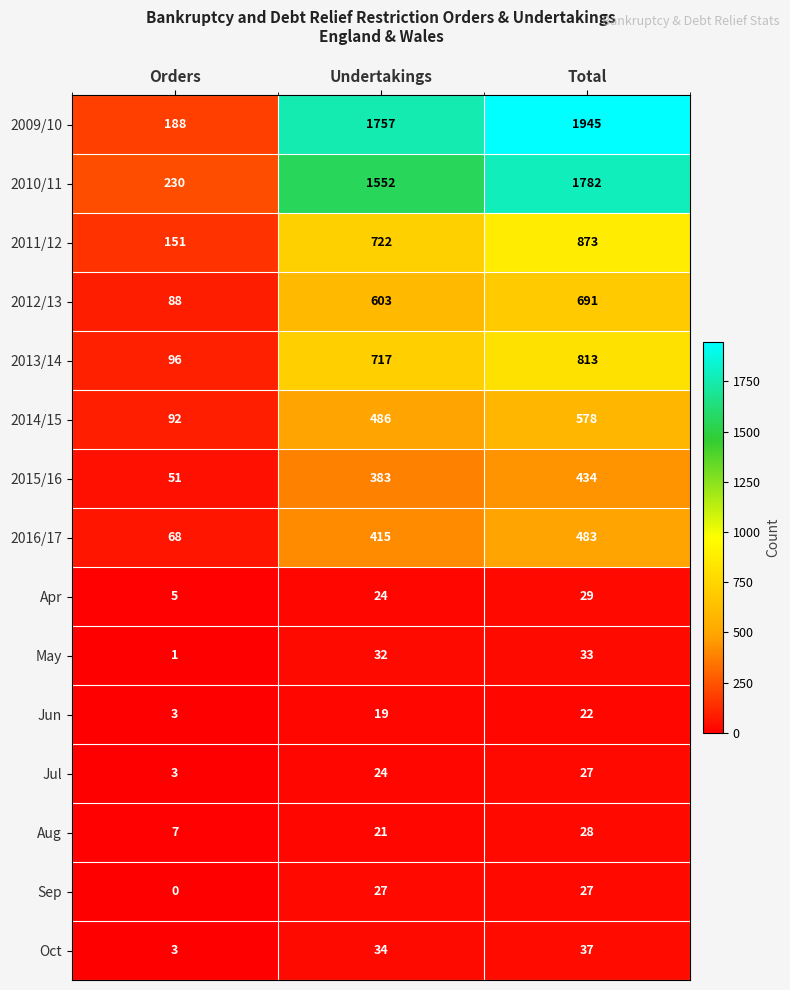

Rank the categories by 2009/10 value from lowest to highest.

Orders, Undertakings, Total